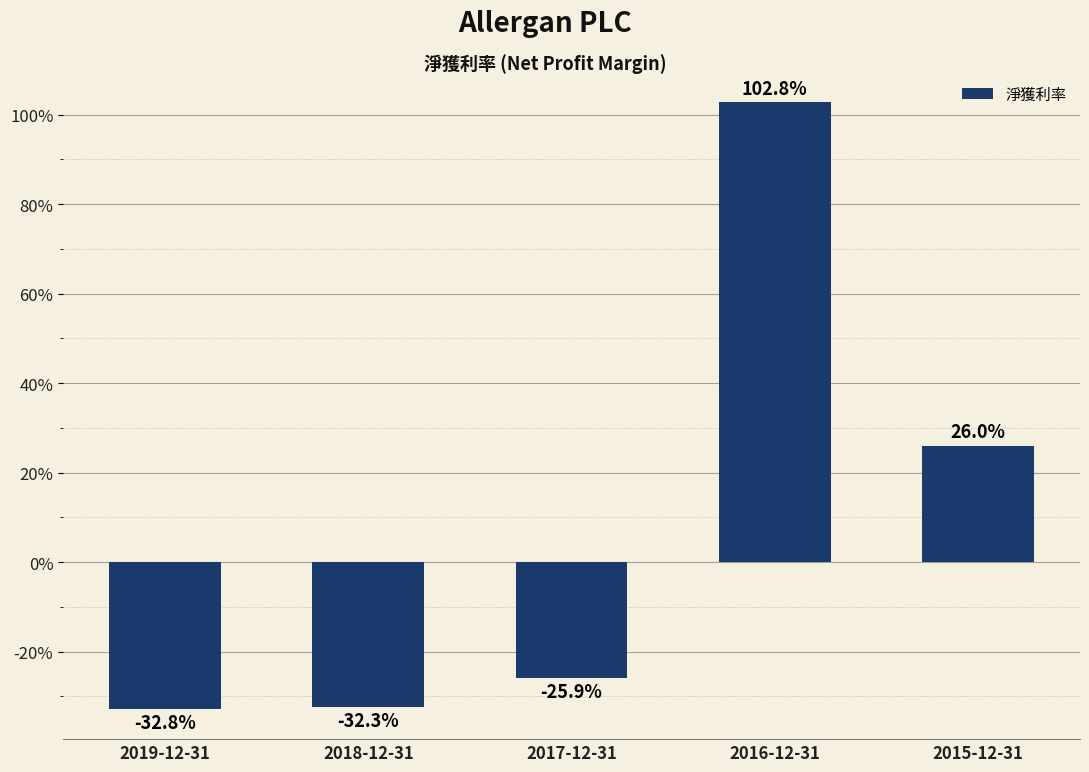

What is the change in value from 2019-12-31 to 2015-12-31?

+0.6